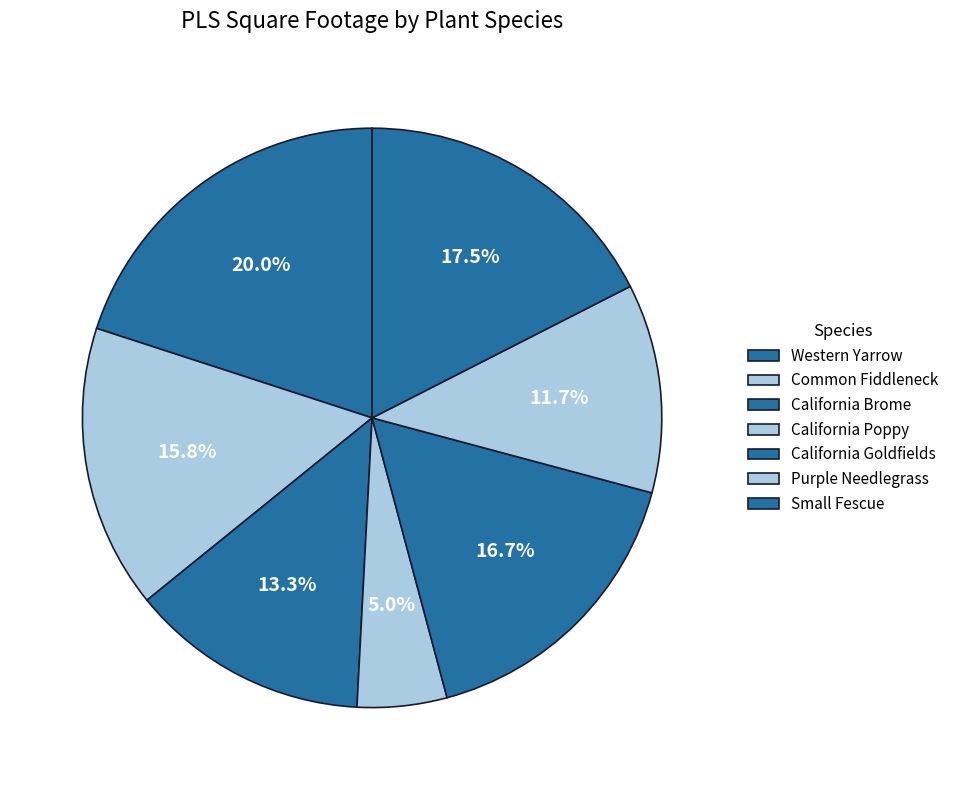

Combined, what portion of the pie is California Goldfields and Purple Needlegrass?

28.3%